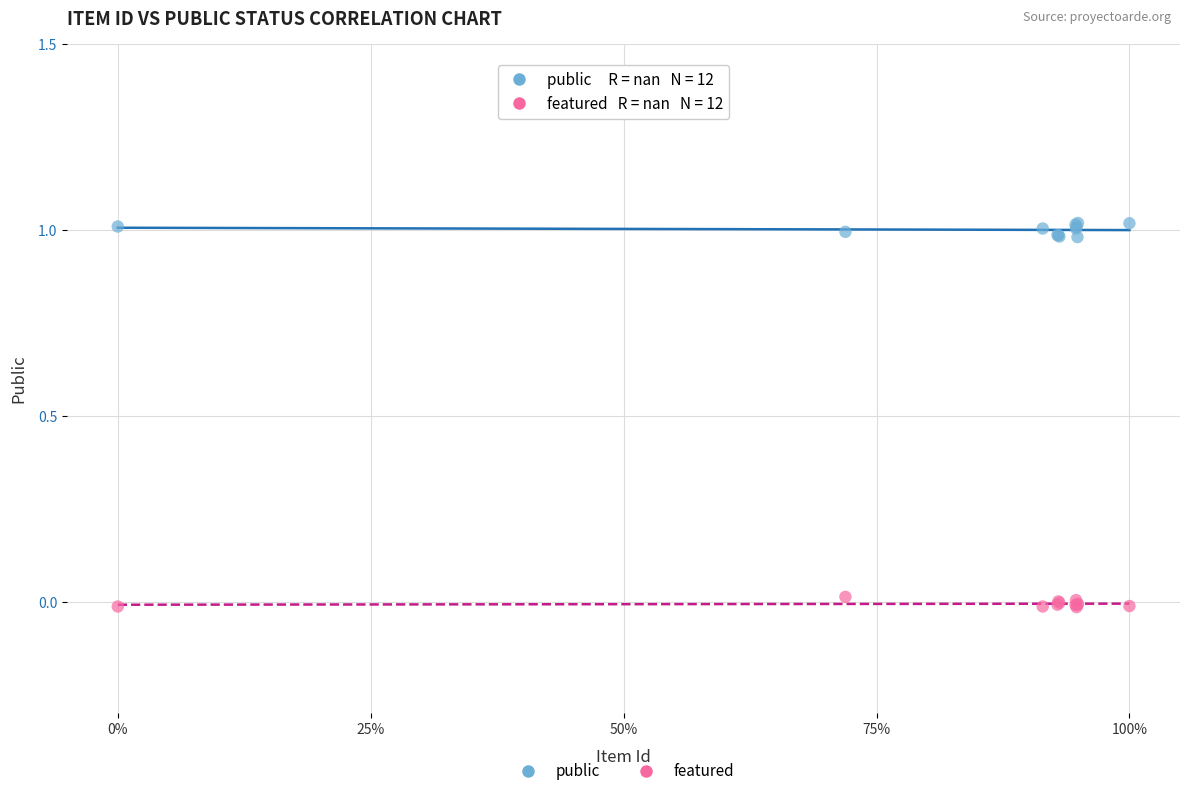

Which series reaches the maximum Y coordinate?

public